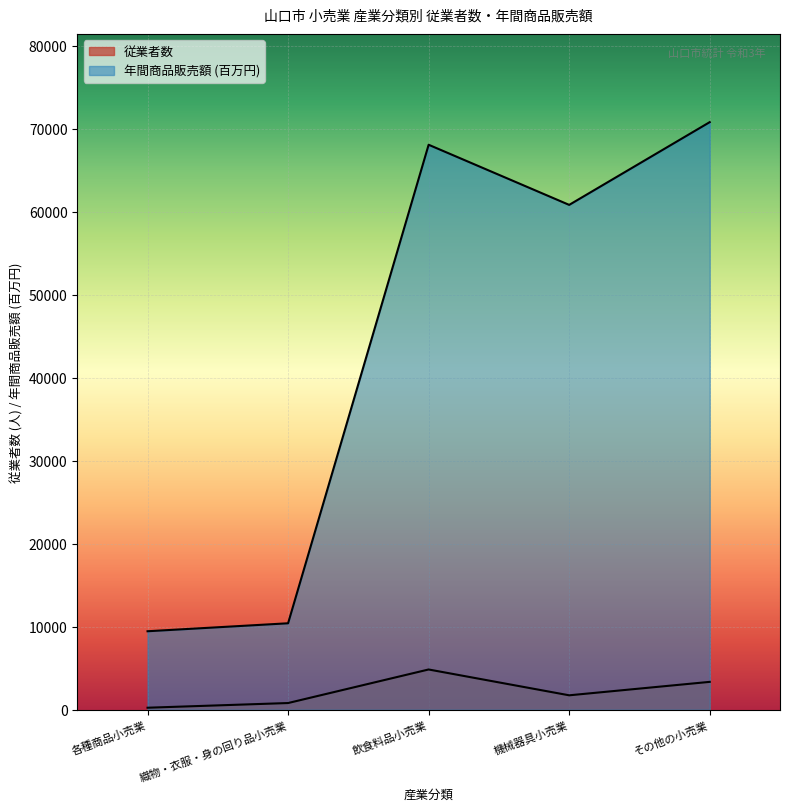

Rank the series by their maximum value, from highest to lowest.

年間商品販売額, 従業者数